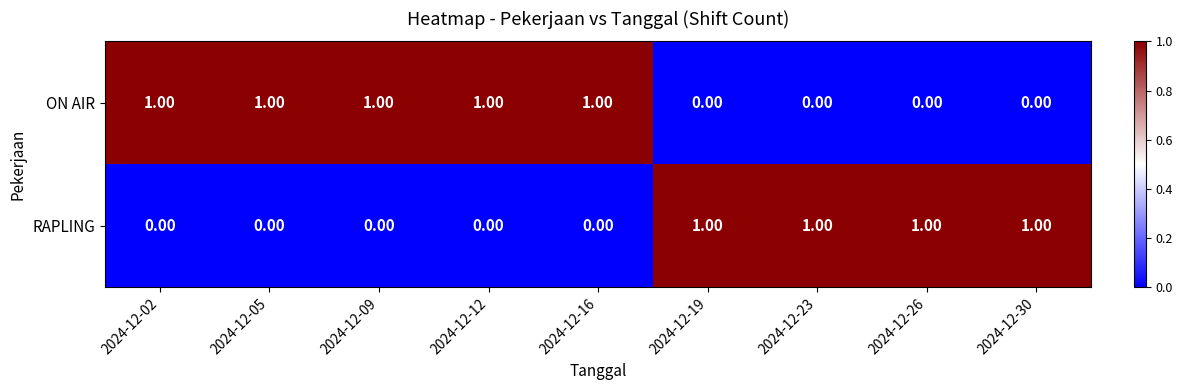

Rank the series at 2024-12-26 from lowest to highest value.

ON AIR, RAPLING